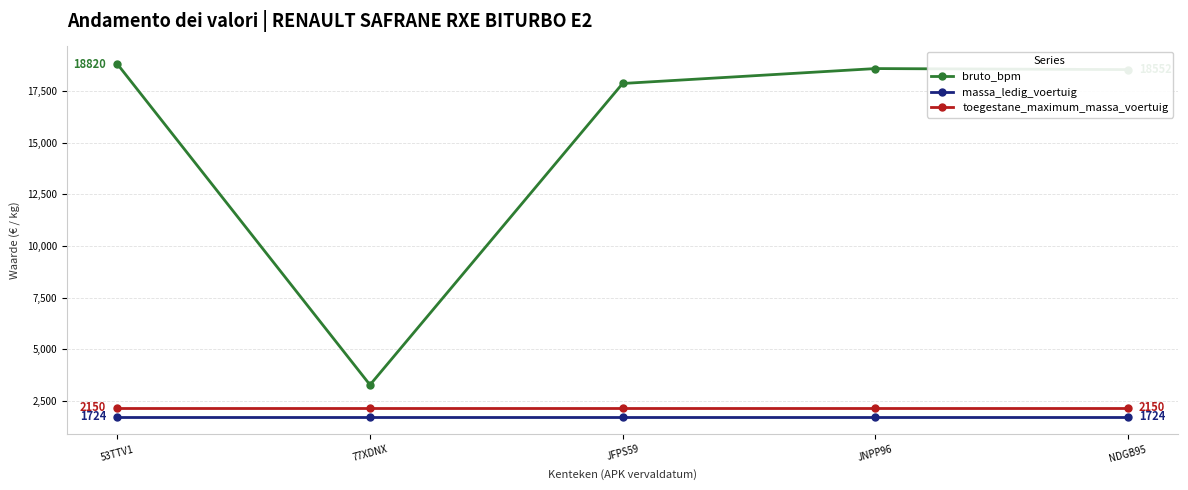

True or false: massa_ledig_voertuig and bruto_bpm cross at least once.

False